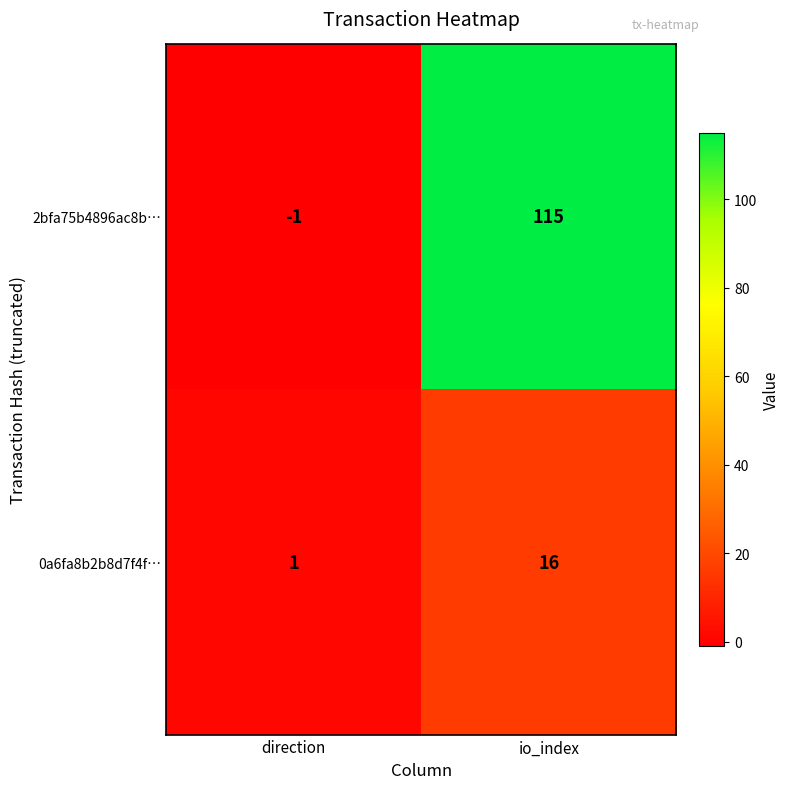

Between direction and io_index, which series saw the biggest shift?

2bfa75b4896ac8b…